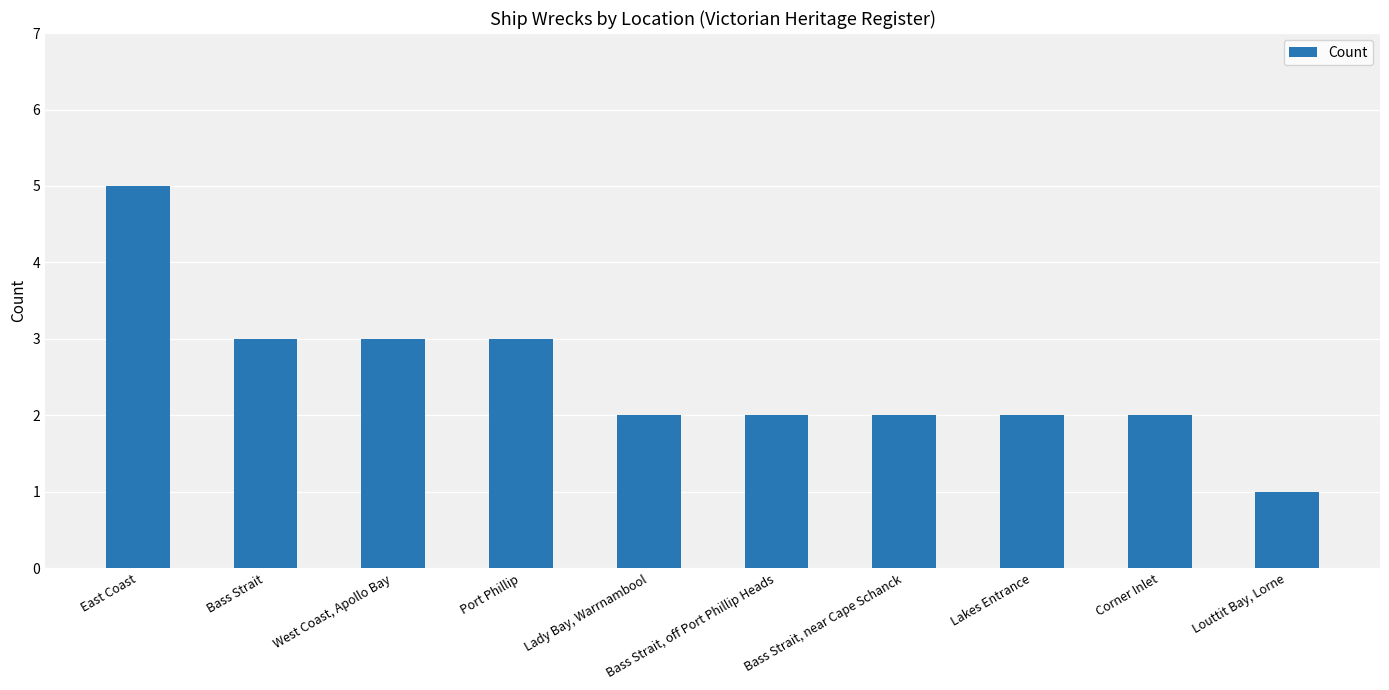

What is the difference between the second highest and second lowest values?

1